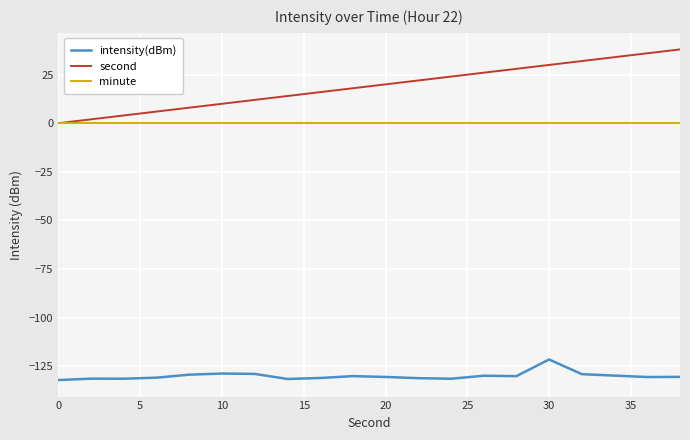

What is the smallest value displayed?

-132.2